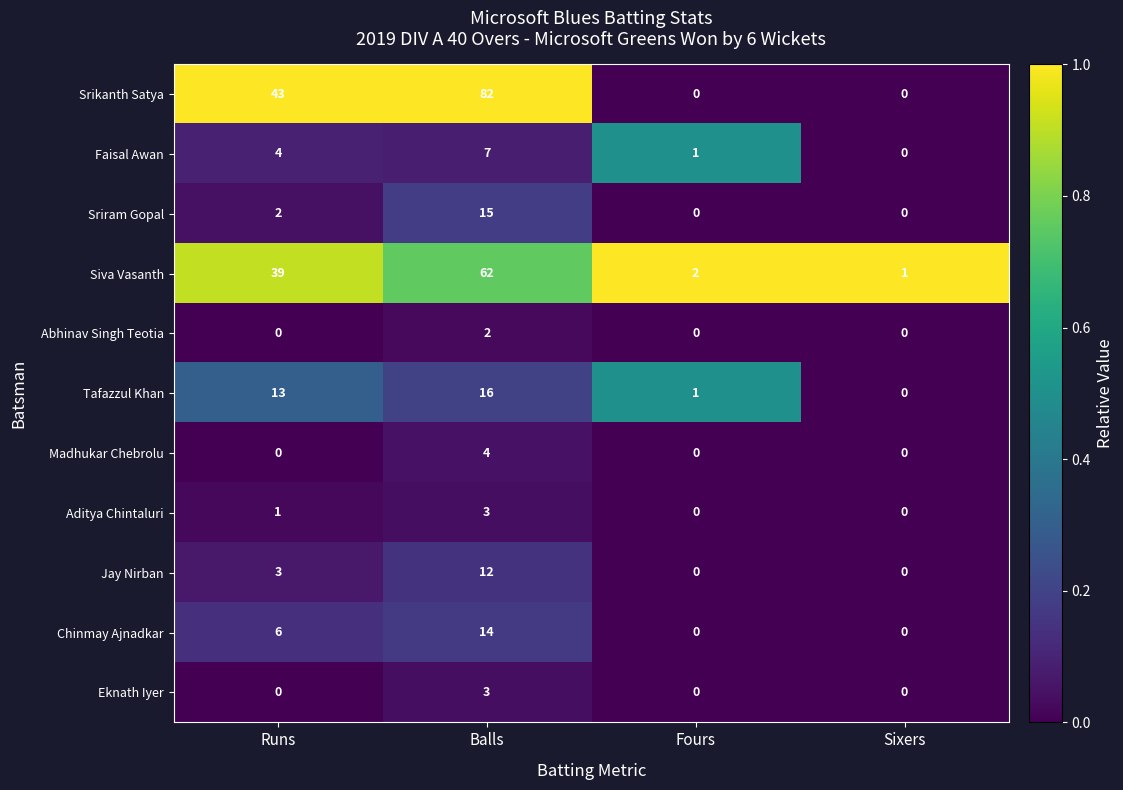

Which category has the highest value in the Abhinav Singh Teotia series?

Balls